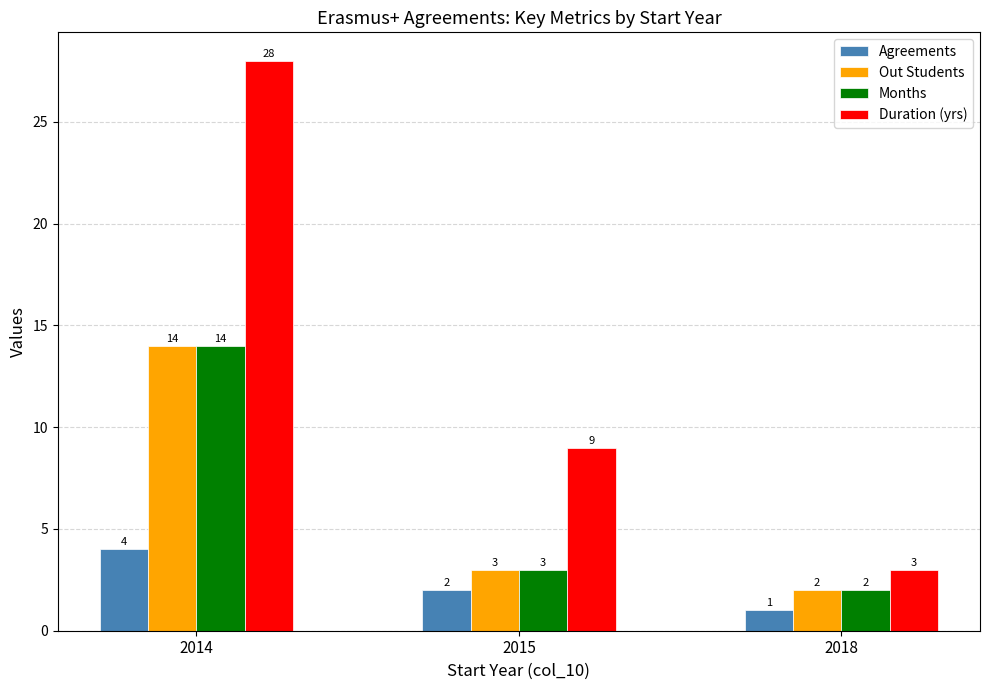

Is it true that Months equals 4 at 2015?

False